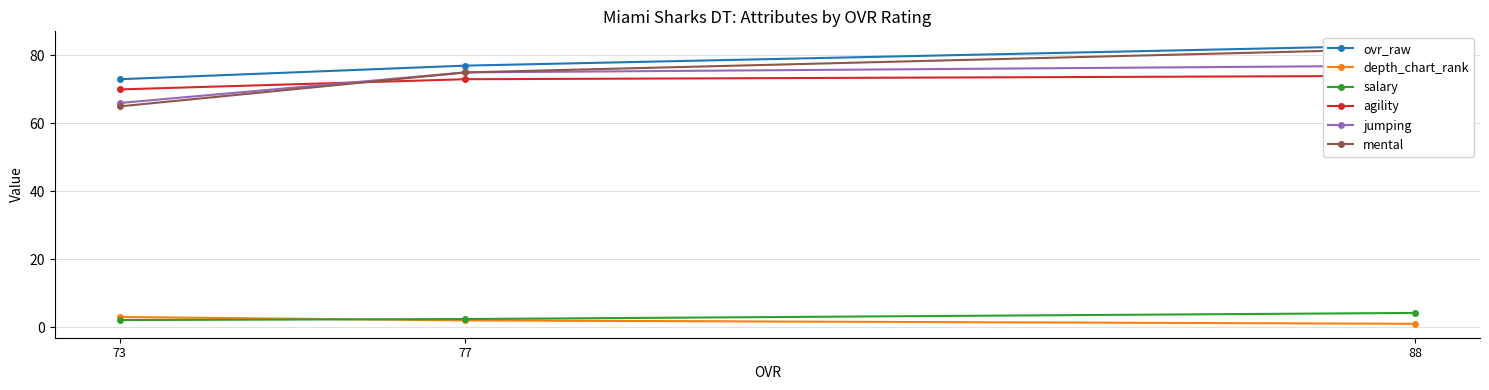

At which label is mental closest to 73?

77